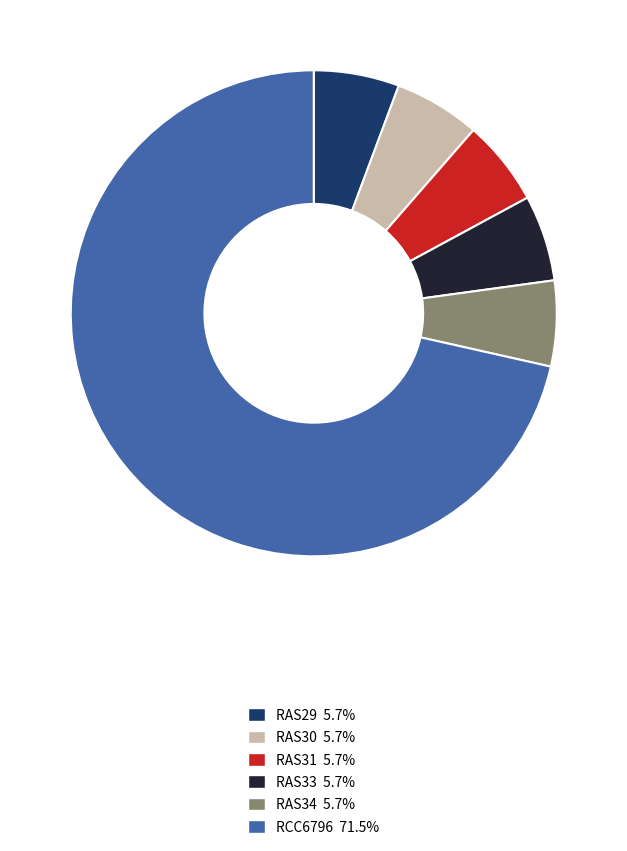

Which category has the biggest portion of the pie?

RCC6796